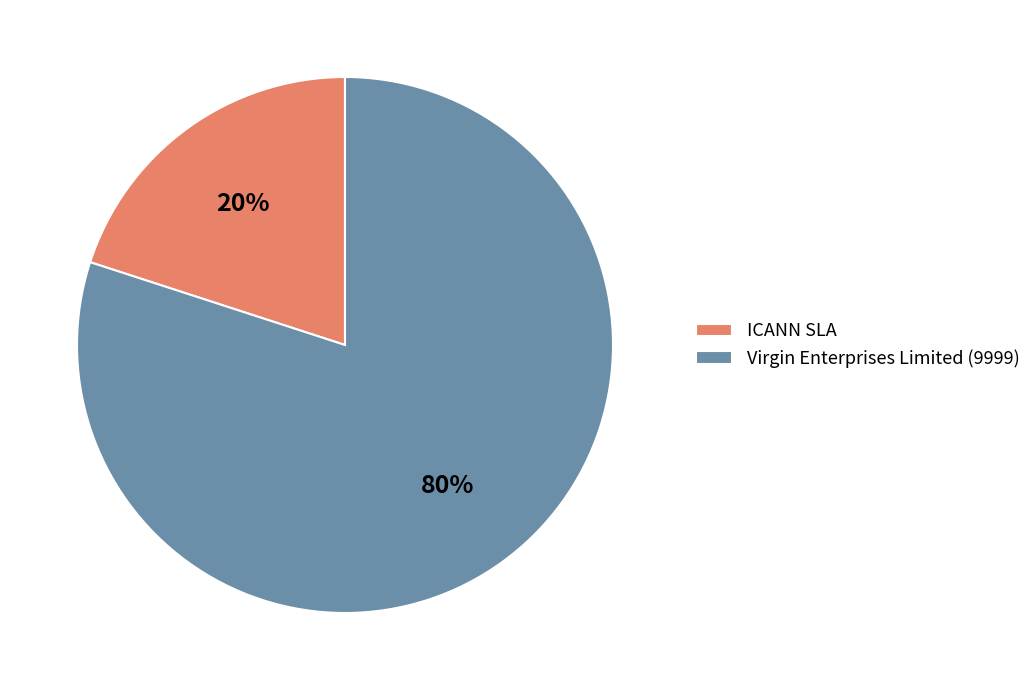

How many slices are in this pie chart?

2